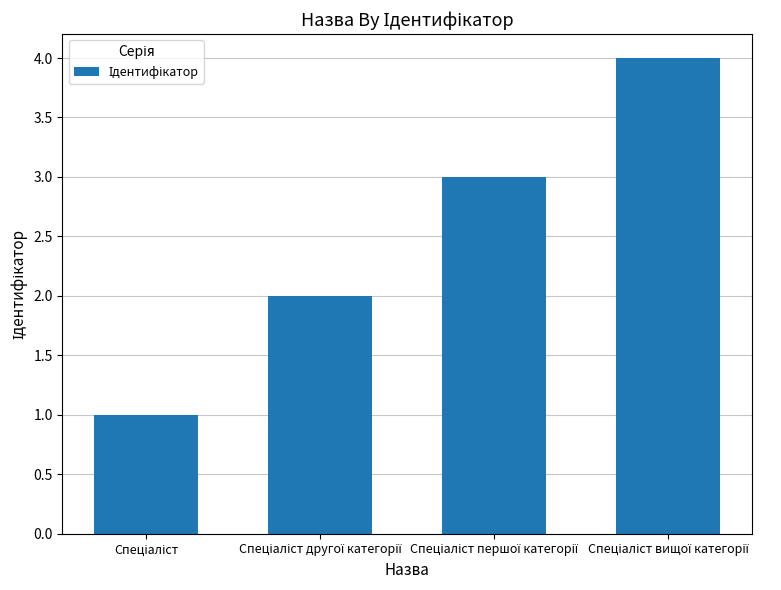

What is the greatest value displayed?

4